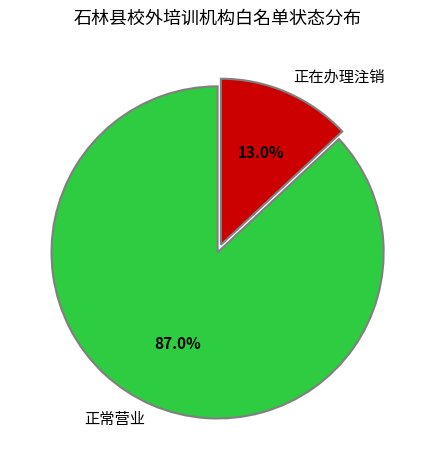

What is the largest slice in the pie chart?

正常营业